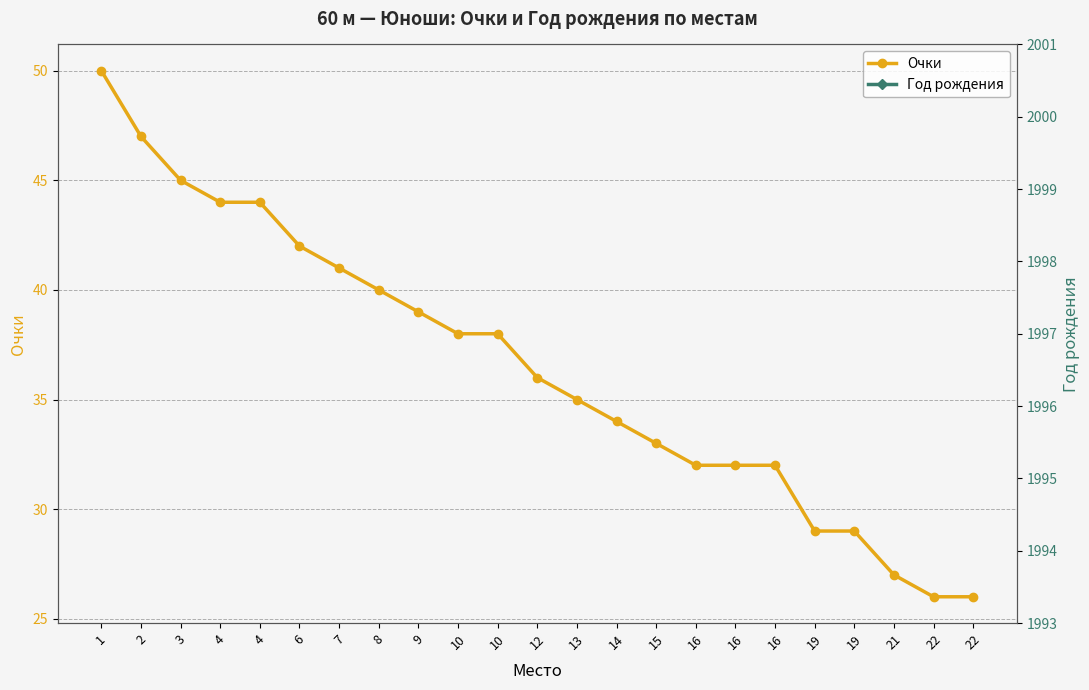

Does the chart display data point markers on the line(s)?

Yes